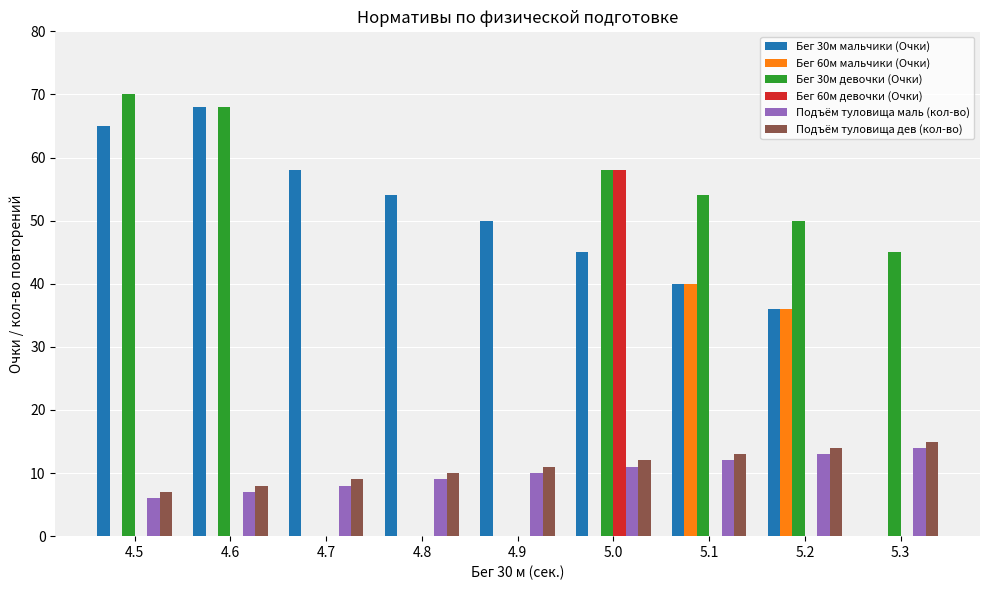

What is the greatest value displayed?

70